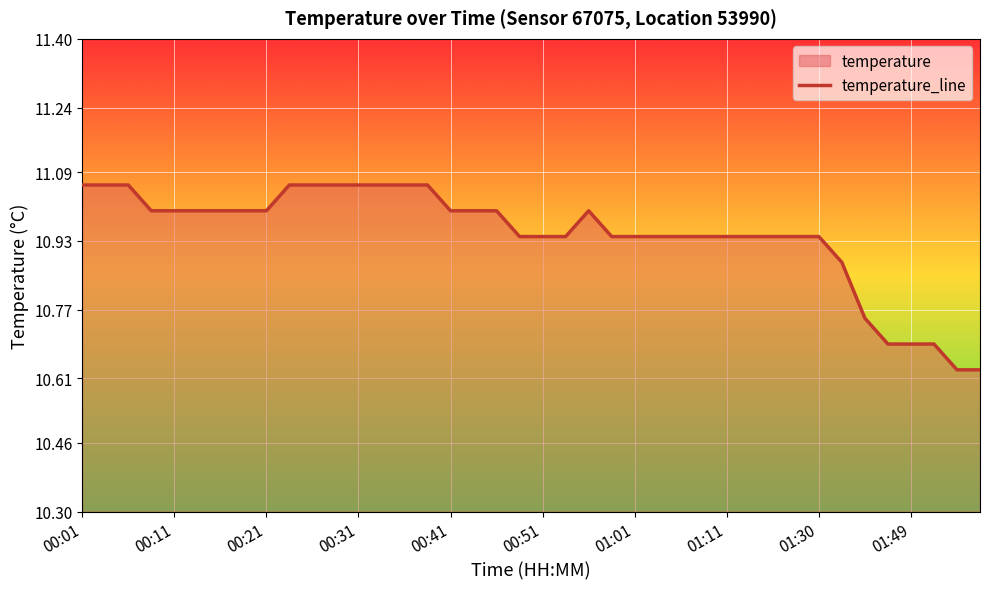

True or false: the data shows 10.7 at 01:49.

True